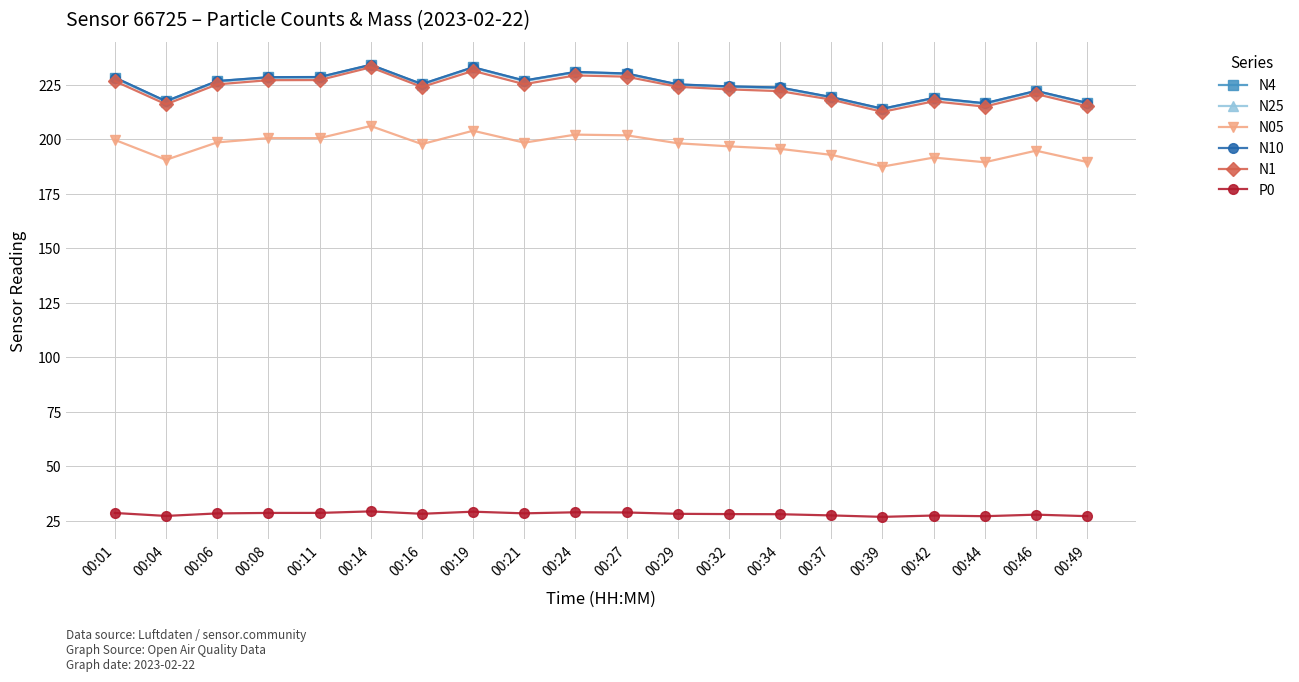

True or false: N10 has more than 1 points higher than both neighbors.

True